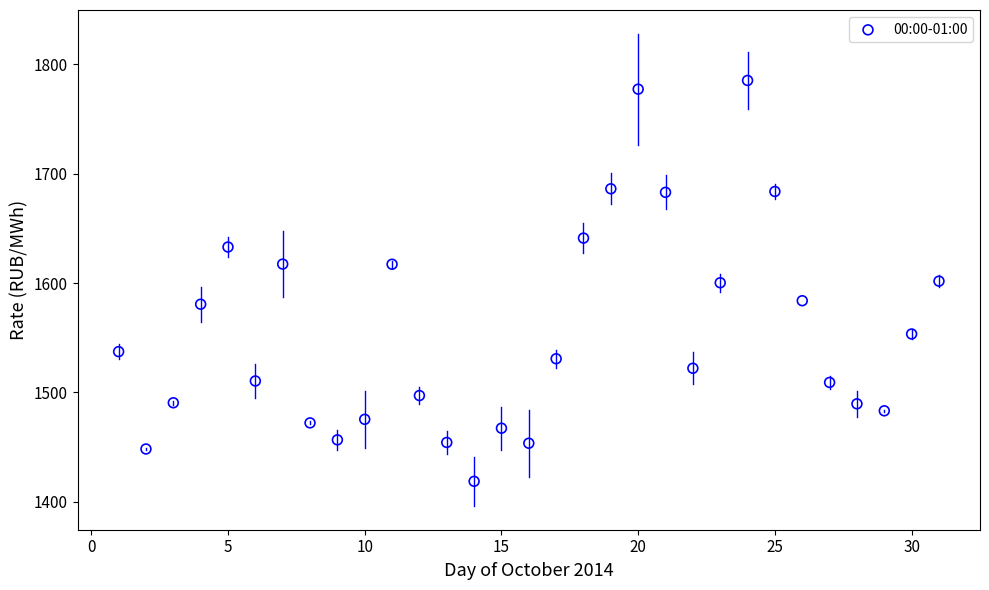

What is the range of Y values (max minus min)?

366.7